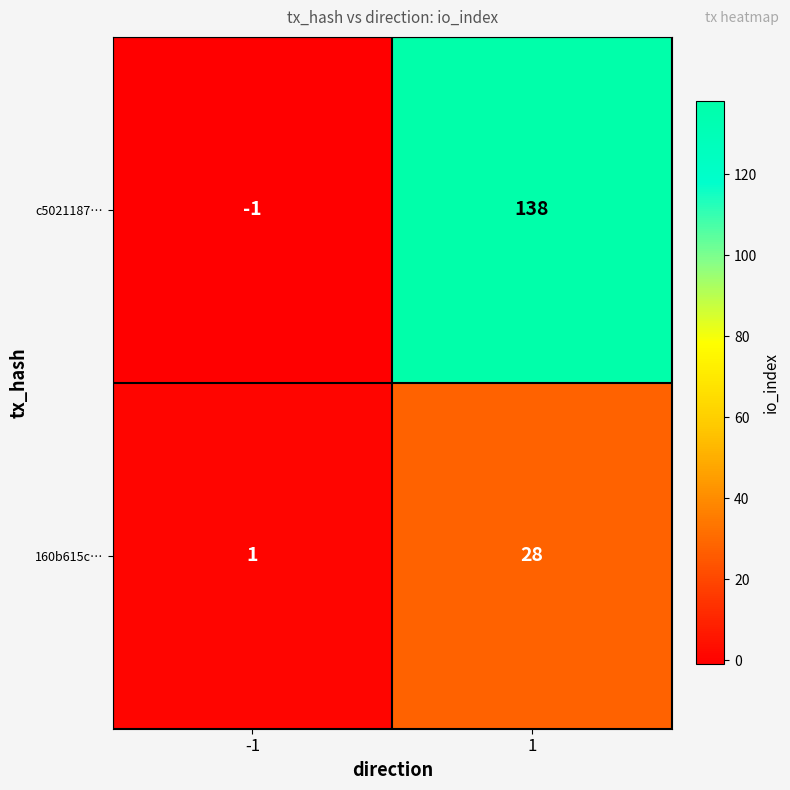

Which series has the widest spread of values?

c5021187…